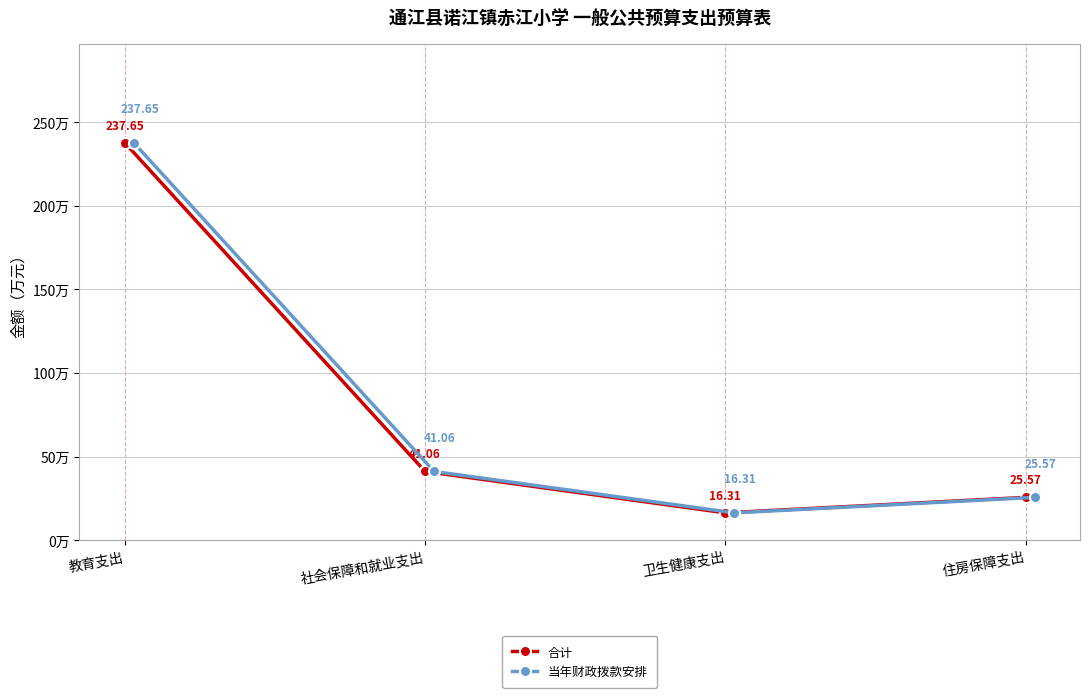

How many values in the 合计 series are below 41?

2